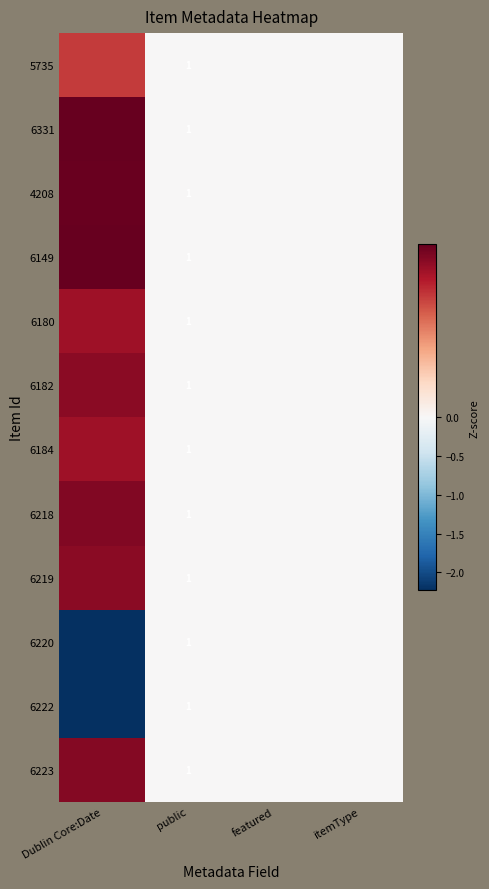

At how many categories does at least one series exceed 0?

1